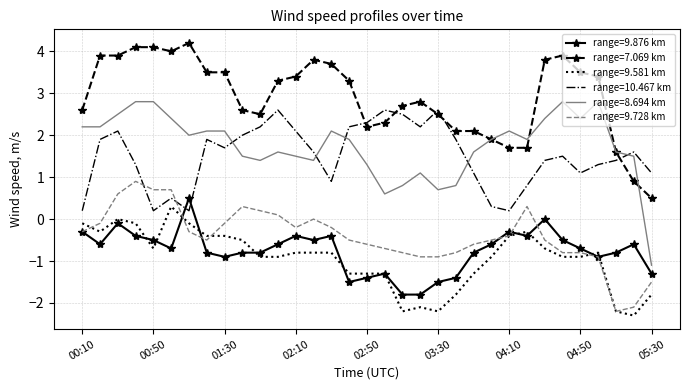

True or false: range=7.069 km and range=9.876 km intersect in this chart.

False